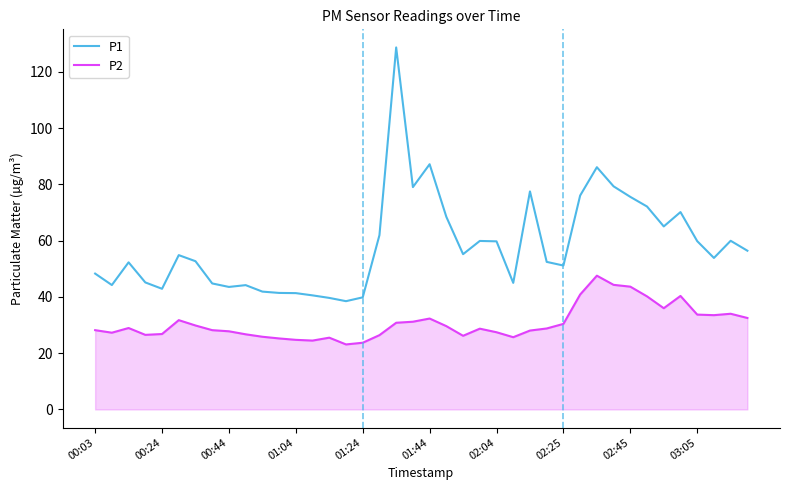

Which series has the widest spread of values?

P1